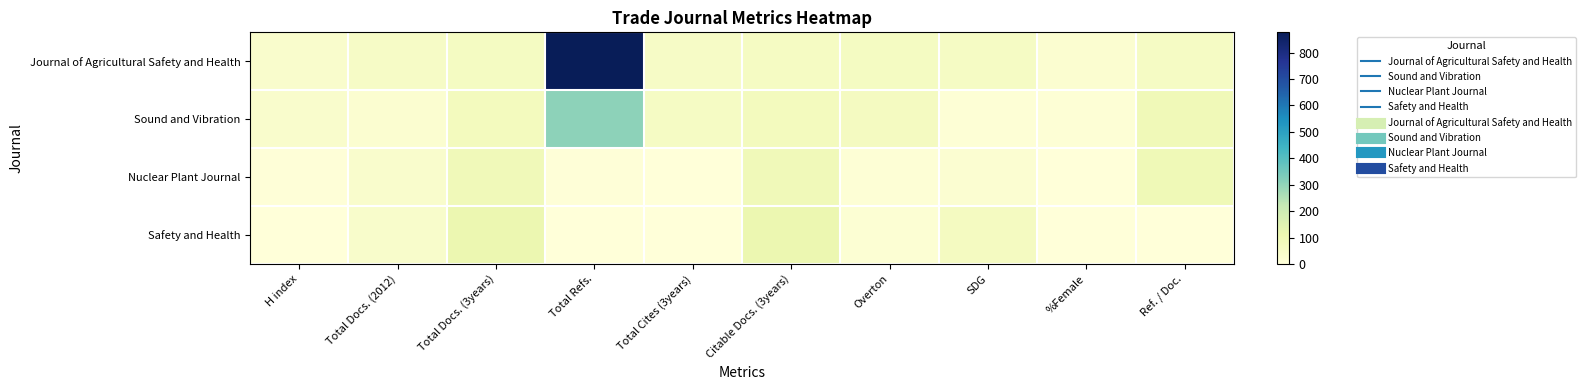

Which series has the largest total across all categories?

Journal of Agricultural Safety and Health